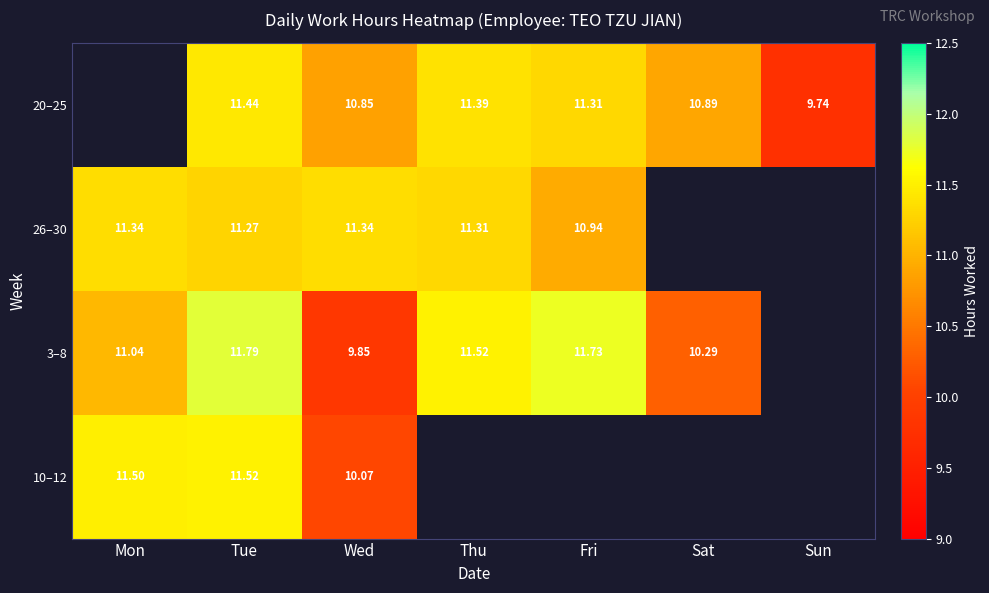

Is the value of 26–30 at Fri greater than the value of 20–25 at Tue?

No